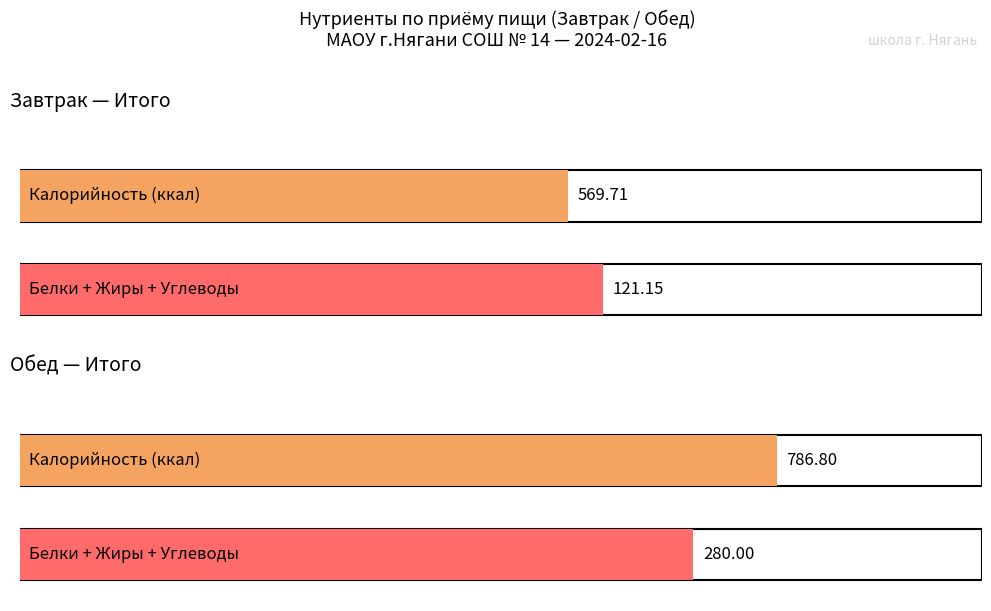

At which category is the sum across all series the highest?

Обед